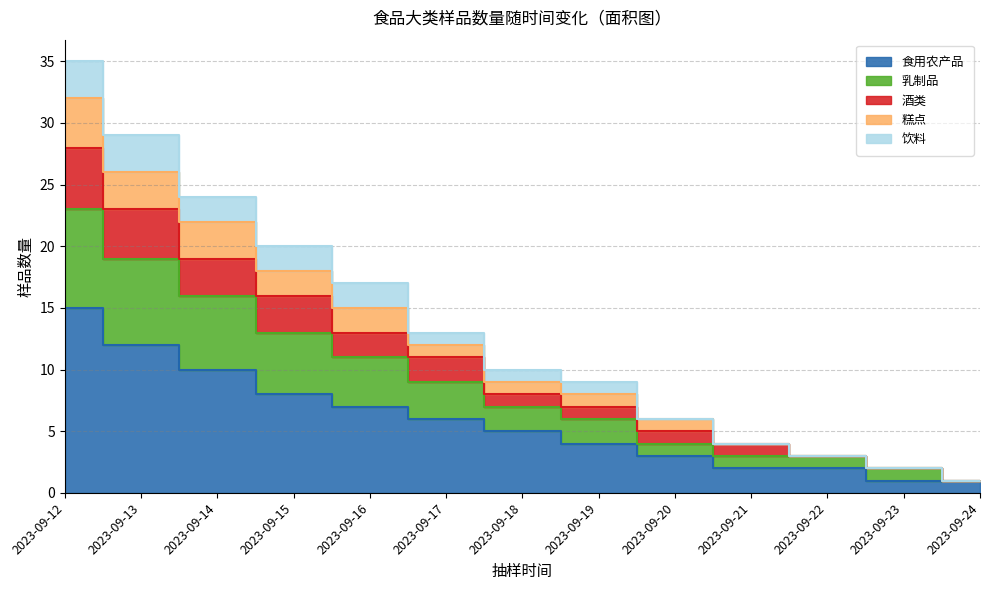

What is the minimum value shown in the chart?

1